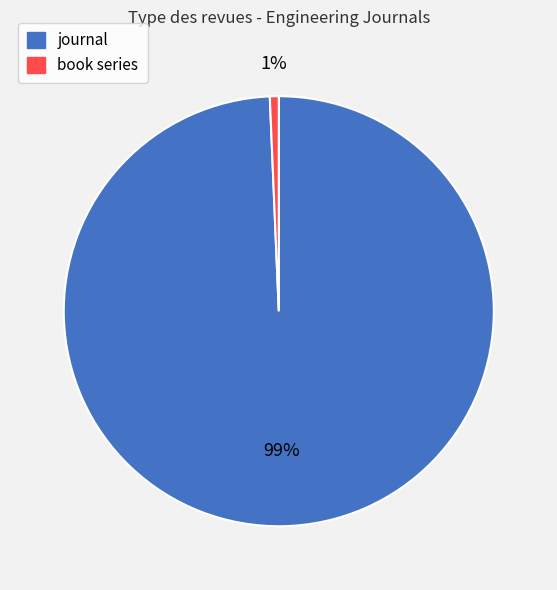

How many segments does this pie chart have?

2